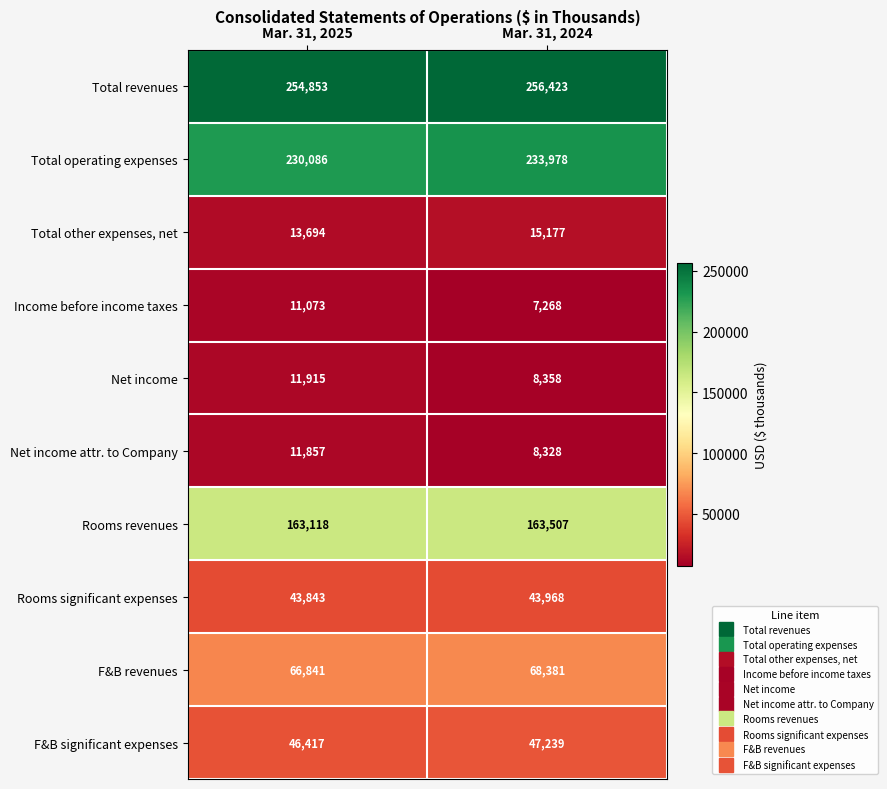

Read the Rooms revenues value at Mar. 31, 2025.

163118